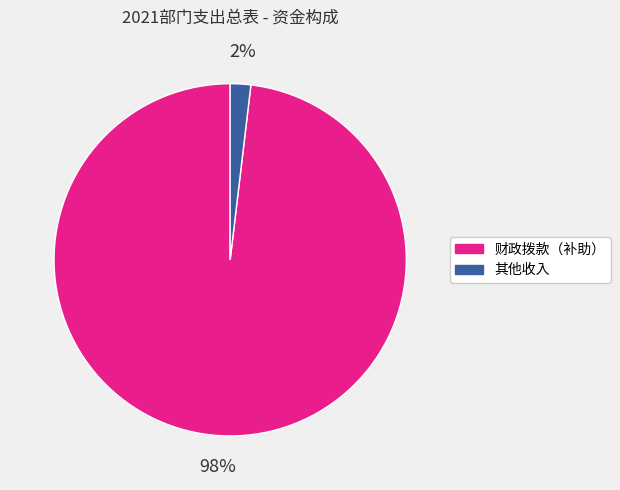

Is it true that 财政拨款（补助） is 92% of the pie?

False